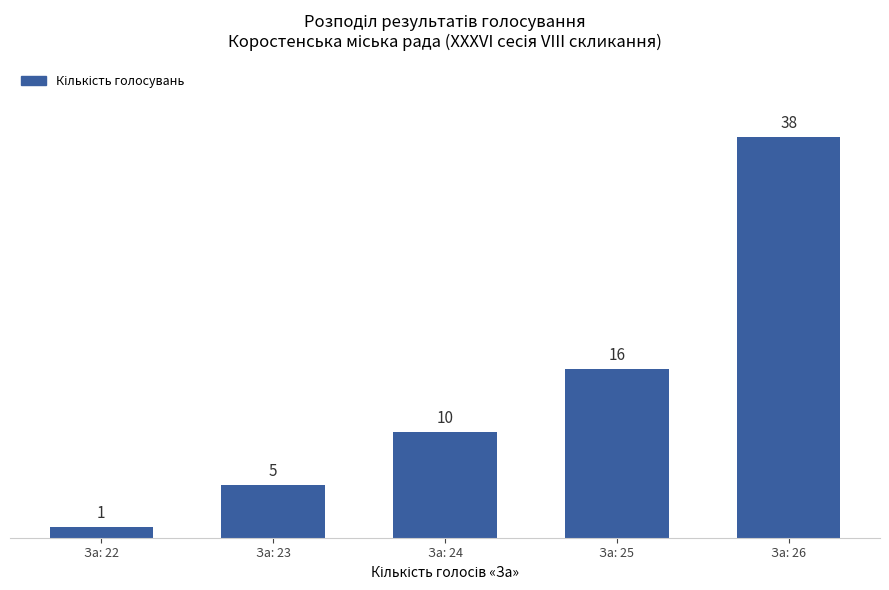

List the labels in order of value, largest first.

За: 26, За: 25, За: 24, За: 23, За: 22